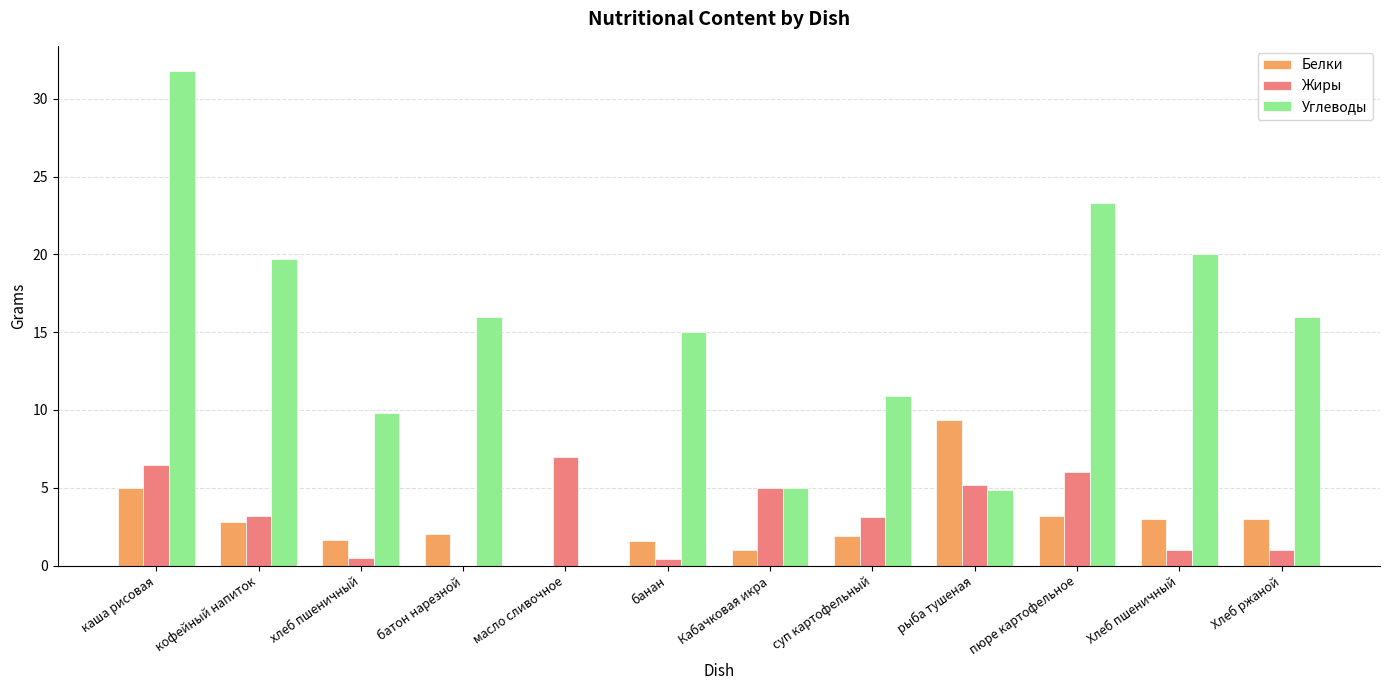

At which category is the sum across all series the highest?

каша рисовая